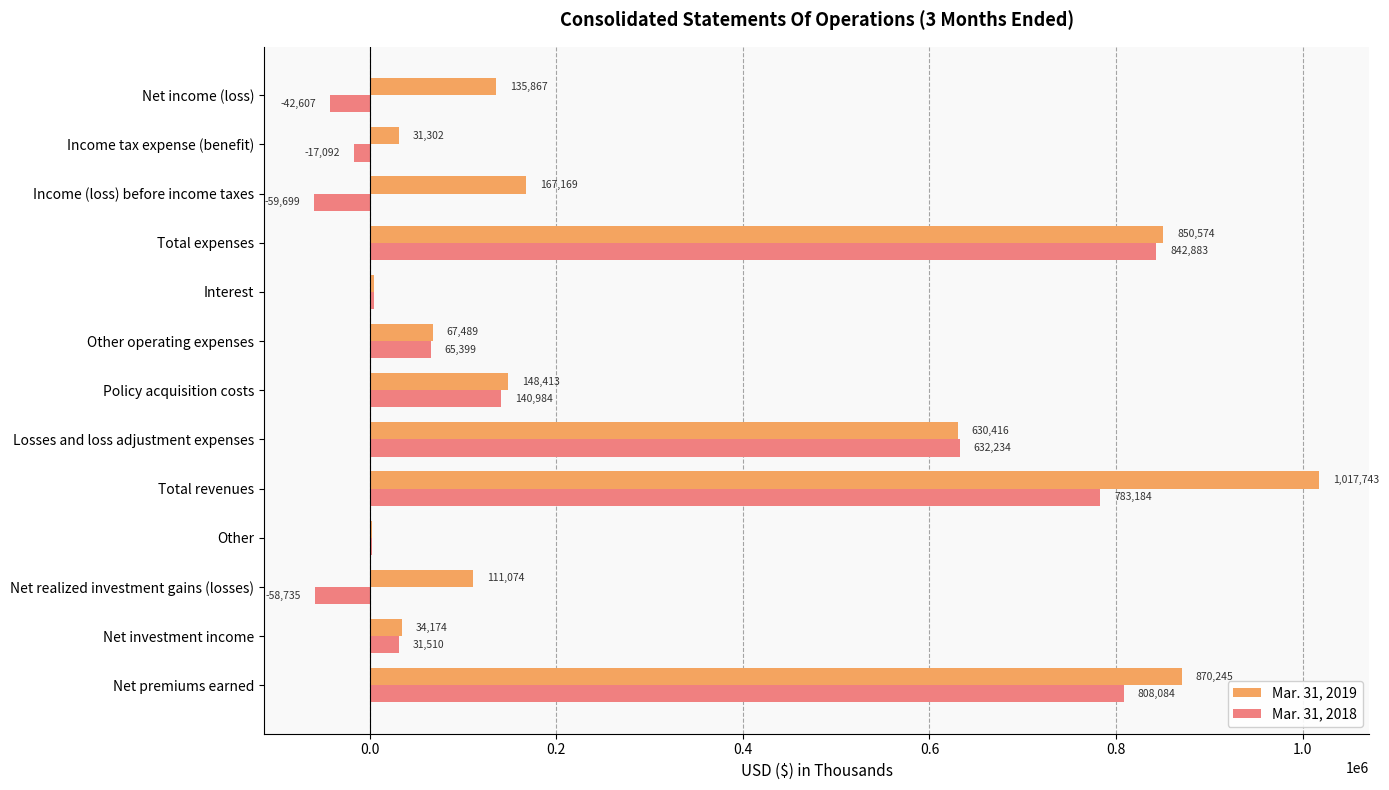

What is the average value of the Mar. 31, 2018 series?

240980